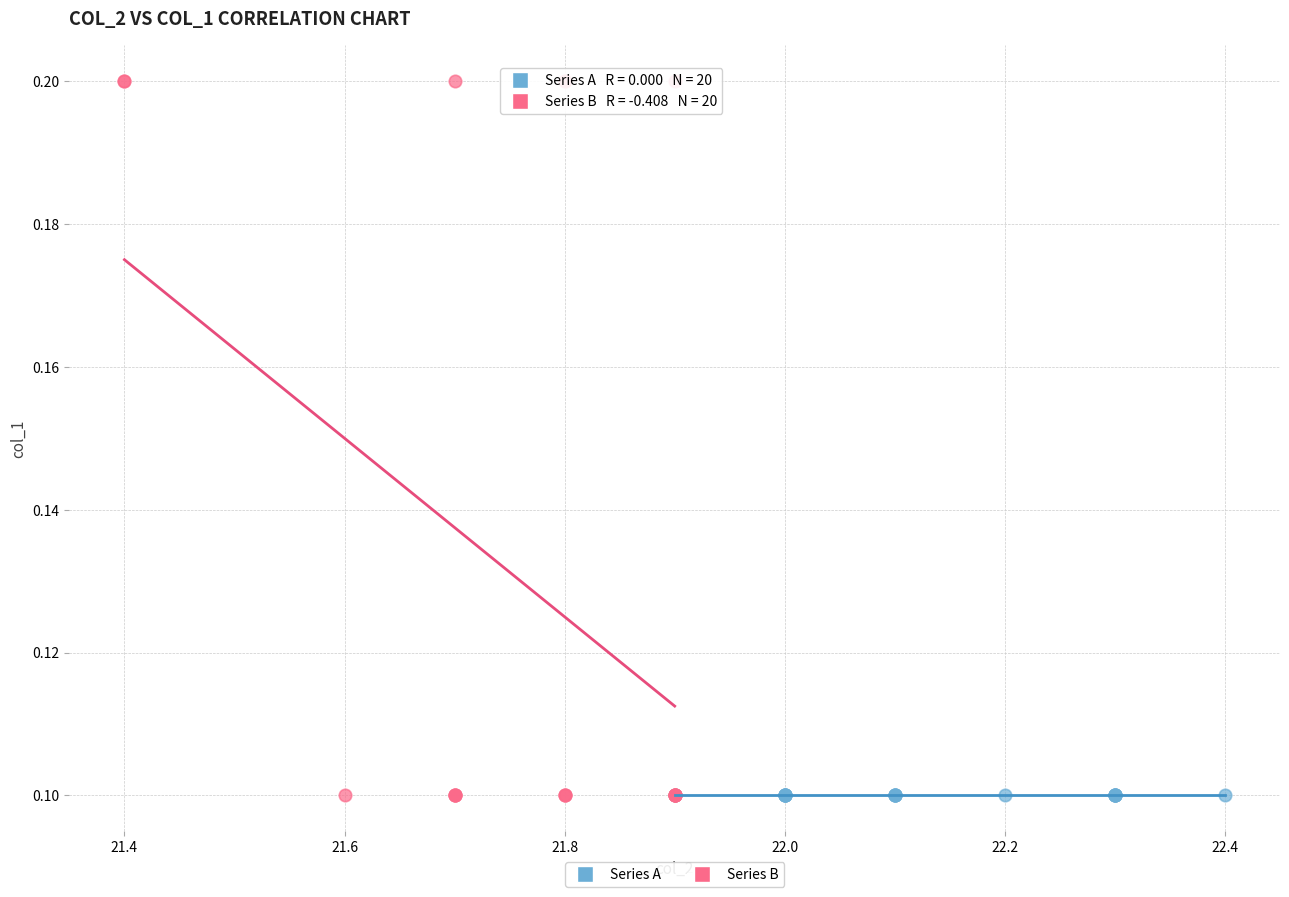

Which series reaches the maximum Y coordinate?

Series B